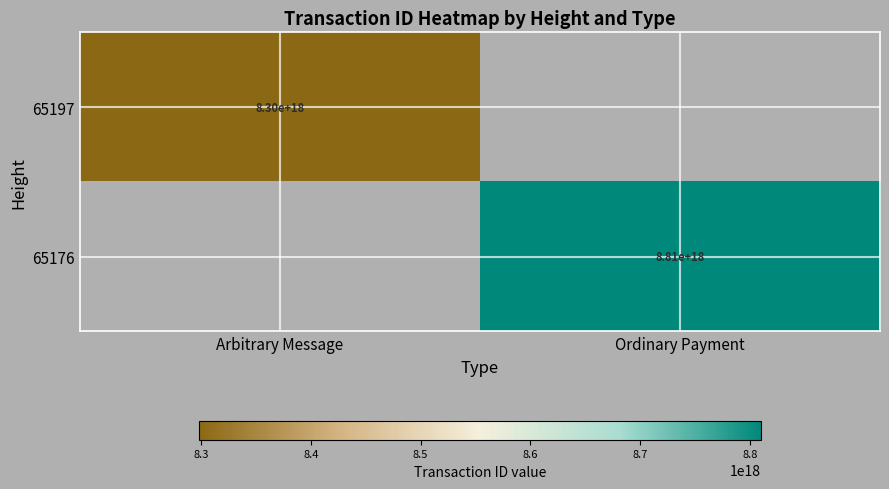

What is the smallest value displayed?

8298000921226267648.0